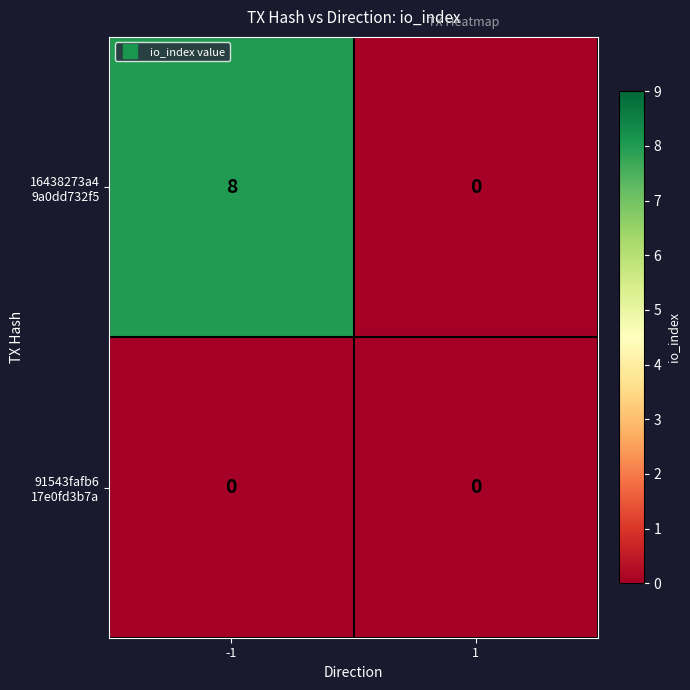

What is the maximum value shown in the chart?

8